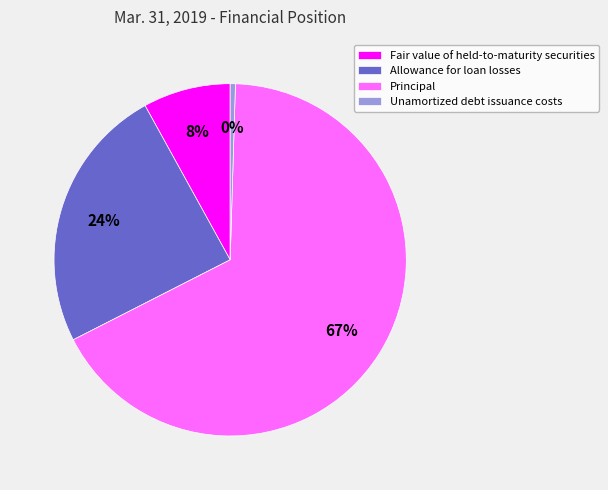

How many slices are in this pie chart?

4